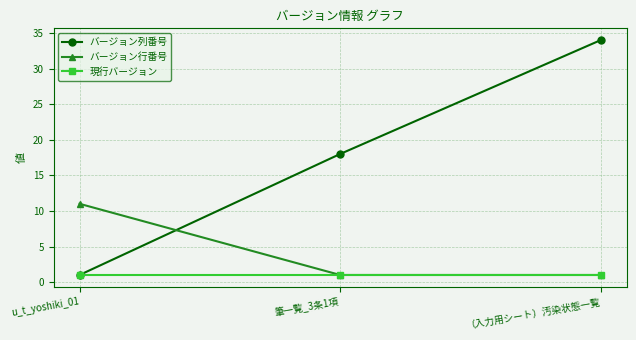

Reading left to right, transcribe all the data shown in this chart.

バージョン列番号: u_t_yoshiki_01=1	筆一覧_3条1項=18	（入力用シート）汚染状態一覧=34
バージョン行番号: u_t_yoshiki_01=11	筆一覧_3条1項=1	（入力用シート）汚染状態一覧=1
現行バージョン: u_t_yoshiki_01=1	筆一覧_3条1項=1	（入力用シート）汚染状態一覧=1